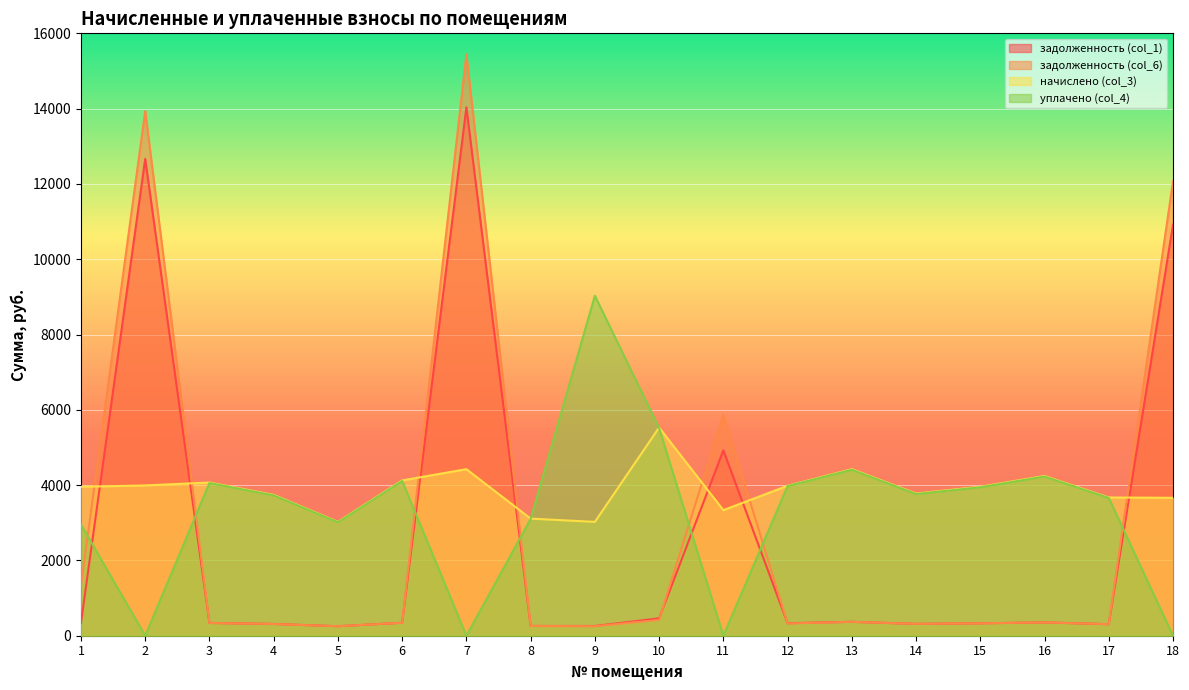

True or false: уплачено (col_4) has a value of 9715.1 at 10.

False